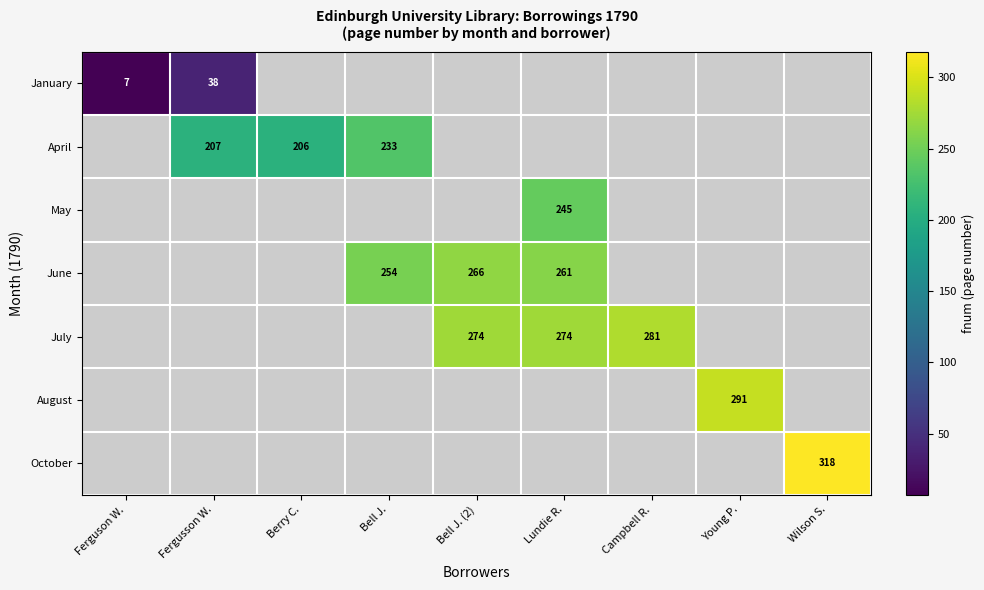

Is it true that January equals 7 at Ferguson W.?

True